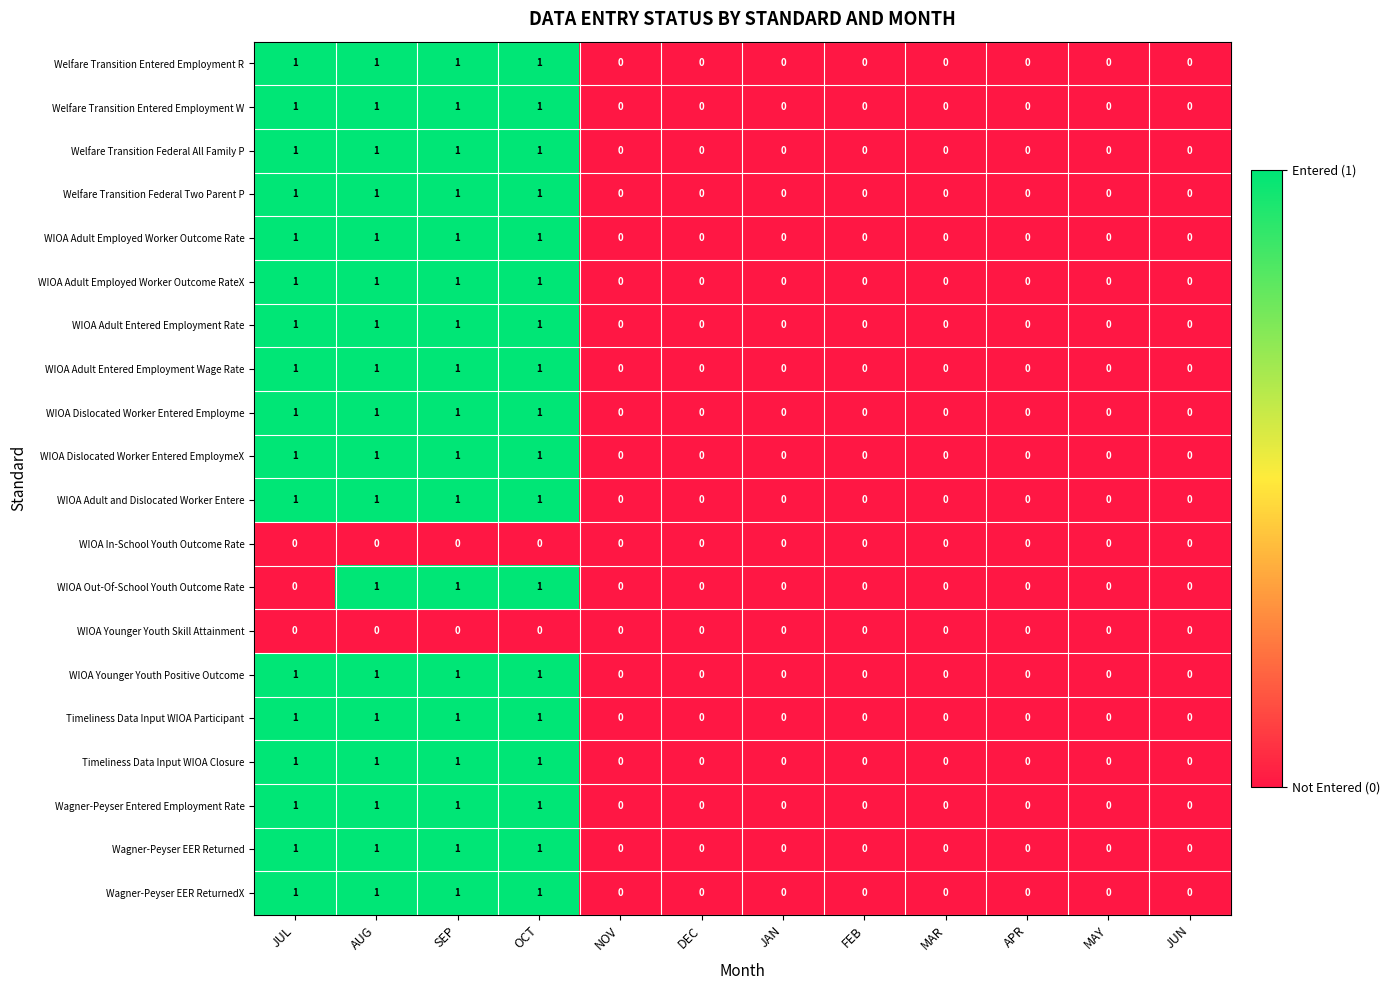

True or false: Timeliness Data Input WIOA Participant has a value of 0 at JAN.

True